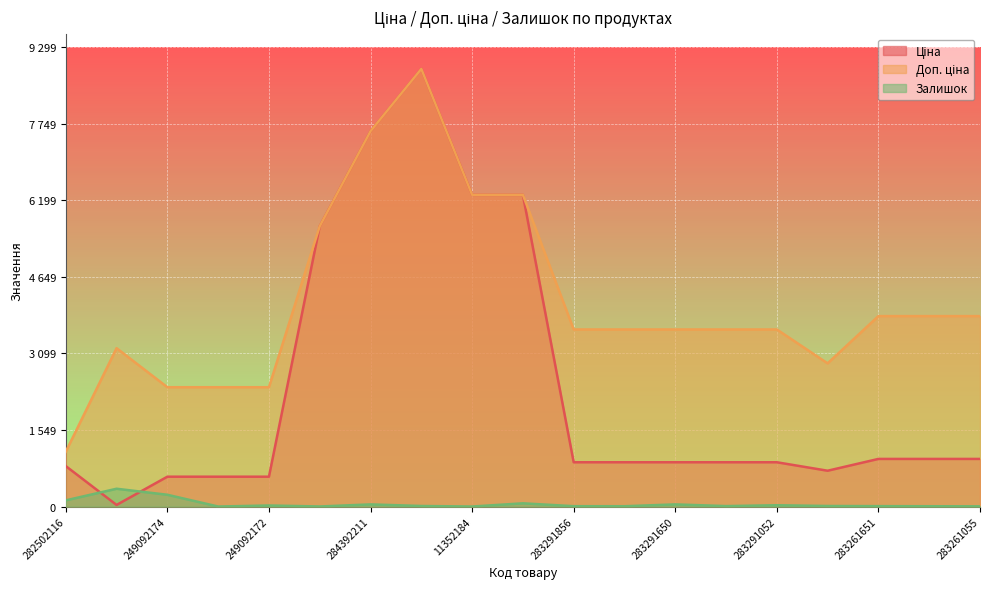

Reading left to right, list all the values displayed in this chart.

Ціна: 818.5	32.0	603.7	603.7	603.7	5673.8	7596.5	8856.7	6308.8	6308.8	895.9	895.9	895.9	895.9	895.9	724.5	963.5	963.5	963.5
Доп. ціна: 1109.2	3205.0	2414.8	2414.8	2414.8	5673.8	7596.5	8856.7	6308.8	6308.8	3583.6	3583.6	3583.6	3583.6	3583.6	2897.8	3854.0	3854.0	3854.0
Залишок: 125.0	360.0	238.0	0.0	21.0	1.0	43.0	11.0	0.0	65.0	7.0	6.0	43.0	9.0	26.0	11.0	8.0	6.0	4.0